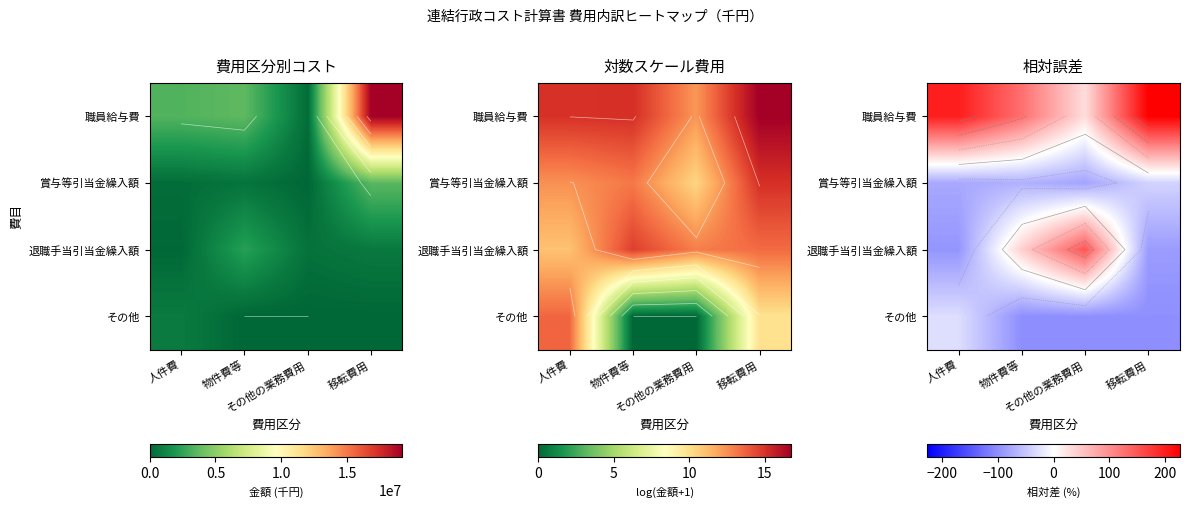

At which label does その他 reach its minimum?

物件費等